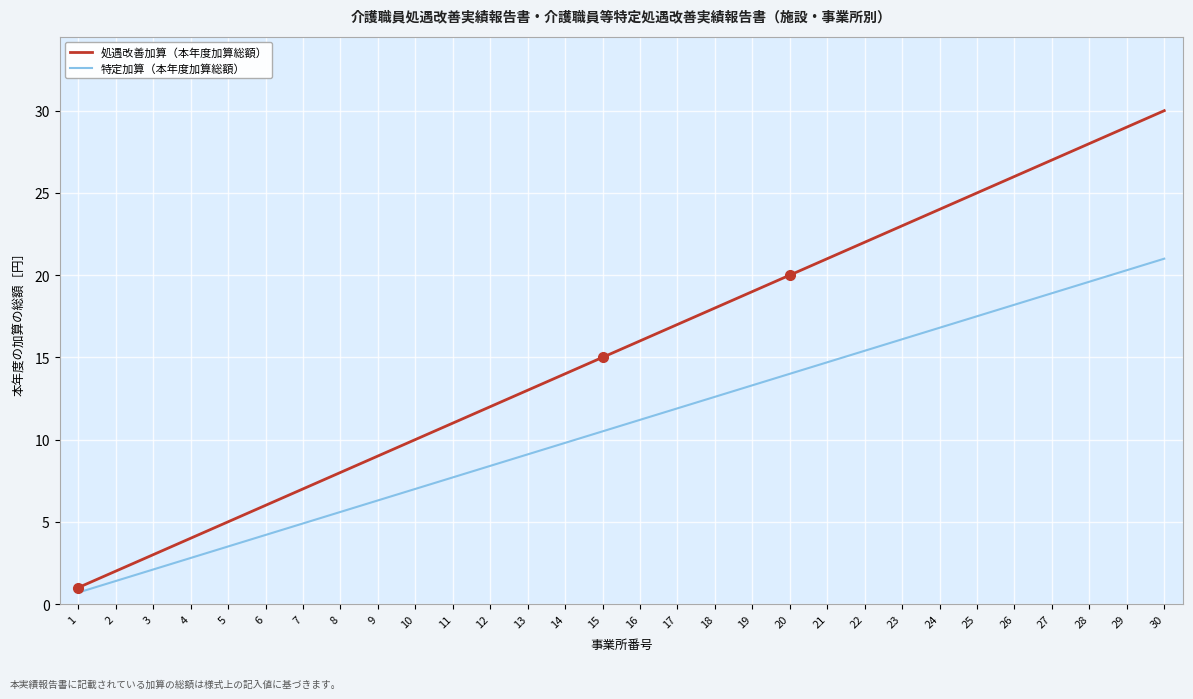

What are all the series names shown in the legend?

処遇改善加算（本年度加算総額）, 特定加算（本年度加算総額）